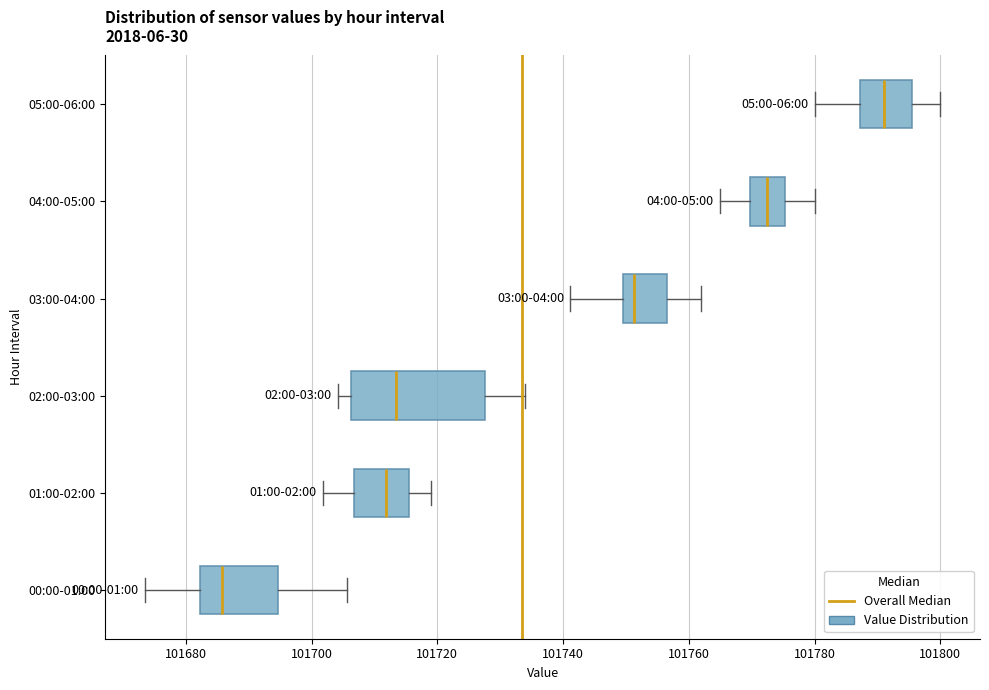

Comparing the boxes themselves (not the whiskers), which one is the widest?

02:00-03:00